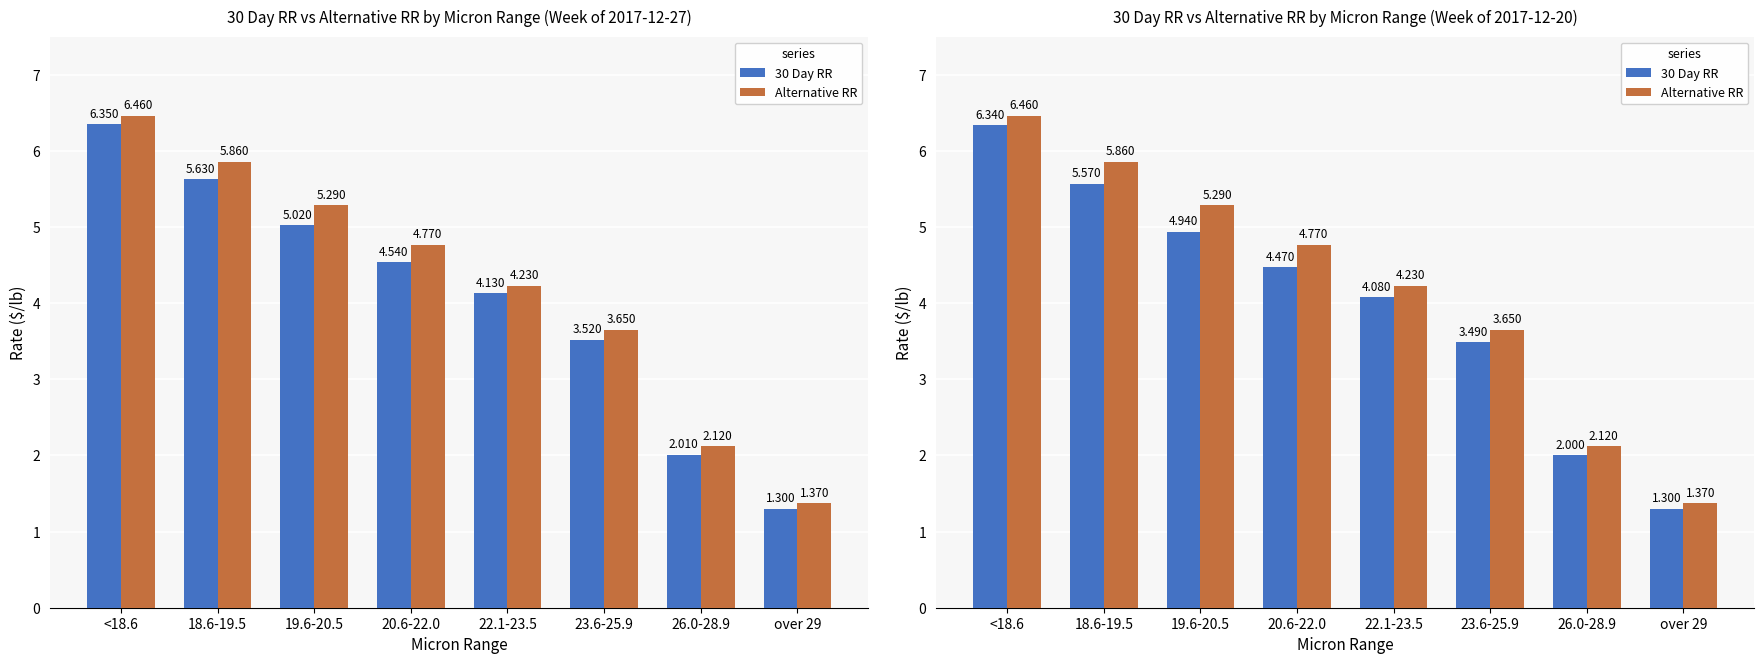

Where does the Alternative RR series first go above 4?

<18.6